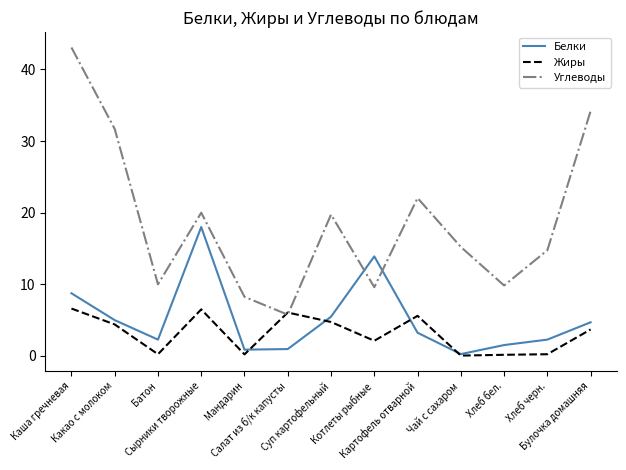

Is the value of Жиры at Батон greater than the value of Углеводы at Сырники творожные?

No